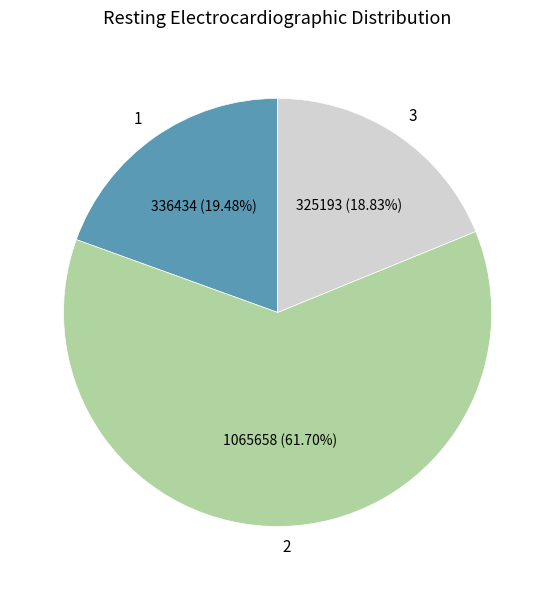

The 1 slice represents 19% of the pie. True or false?

True